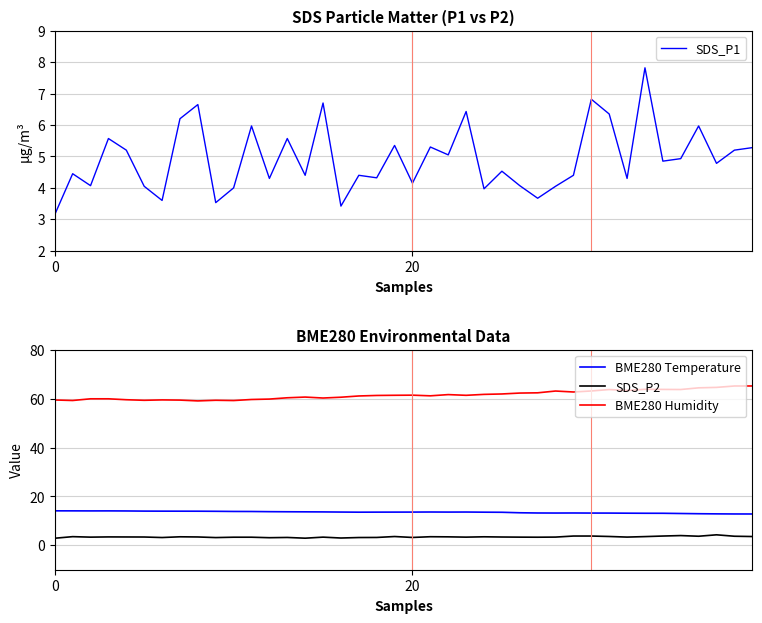

At which category is the sum across all series the highest?

33